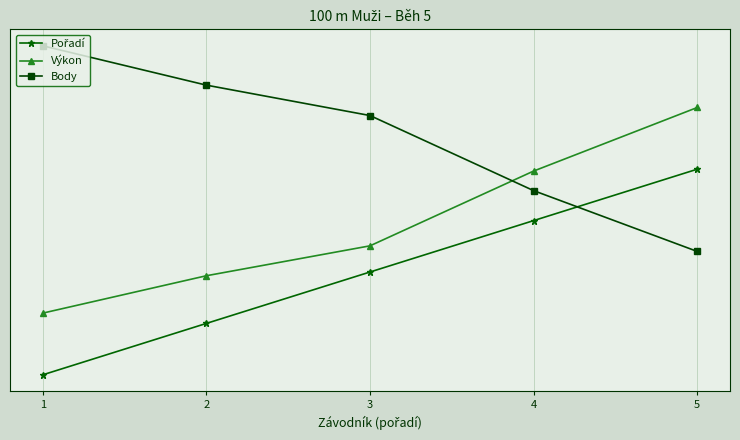

What is the difference between the maximum and minimum values in the Pořadí series?

10.0